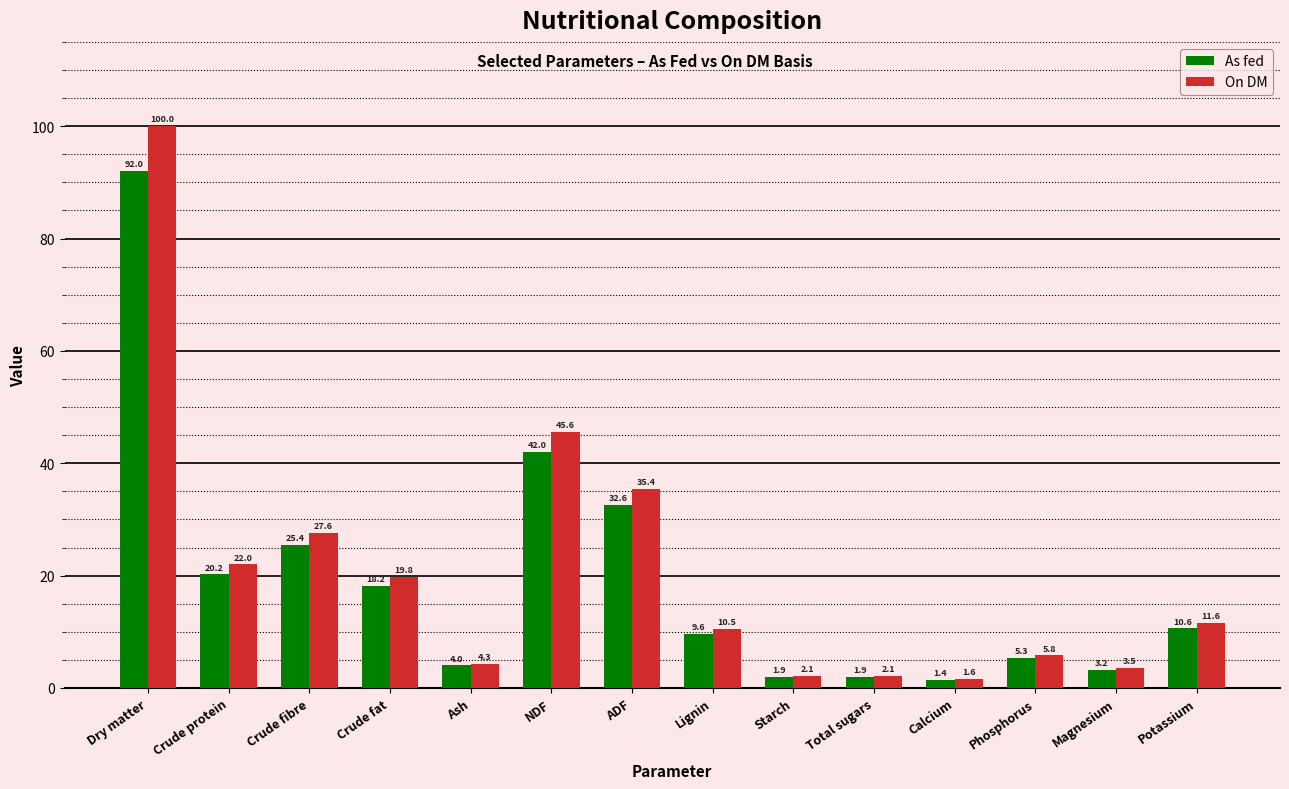

At how many categories does at least one series exceed 33?

3